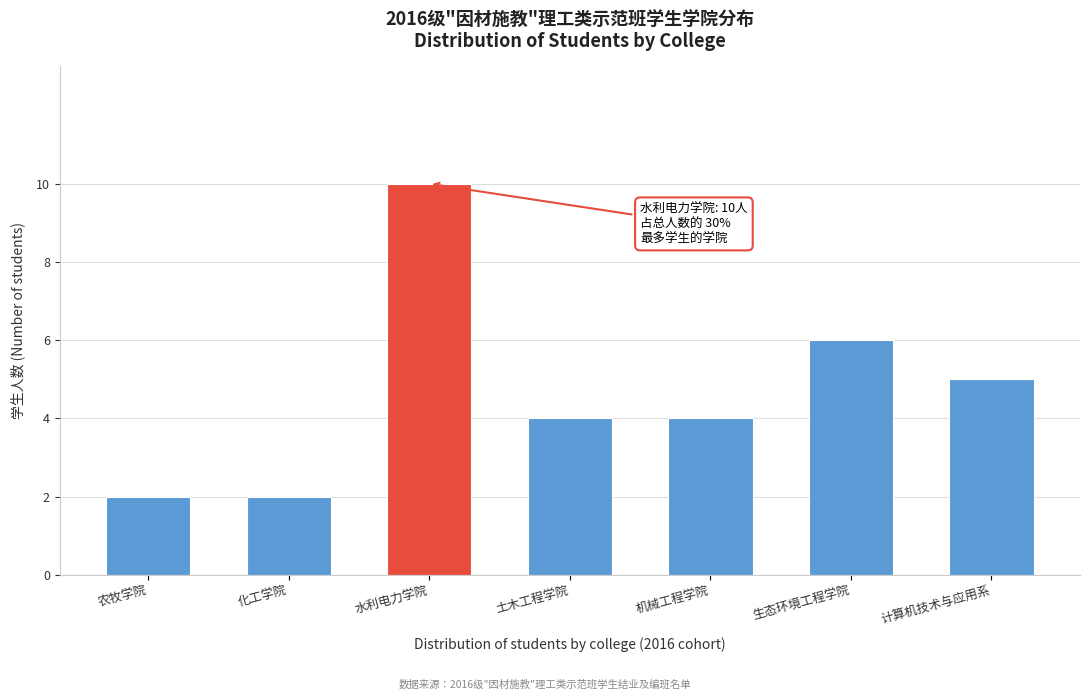

Reading left to right, transcribe all the data shown in this chart.

农牧学院=2	化工学院=2	水利电力学院=10	土木工程学院=4	机械工程学院=4	生态环境工程学院=6	计算机技术与应用系=5